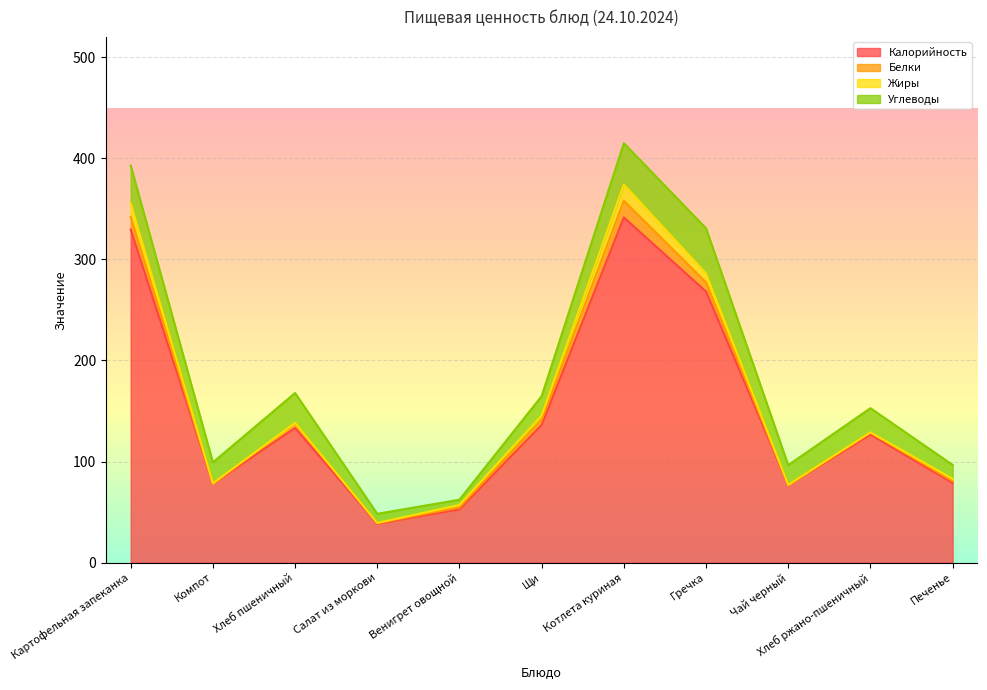

What is the difference between the highest and lowest values at Печенье?

77.2